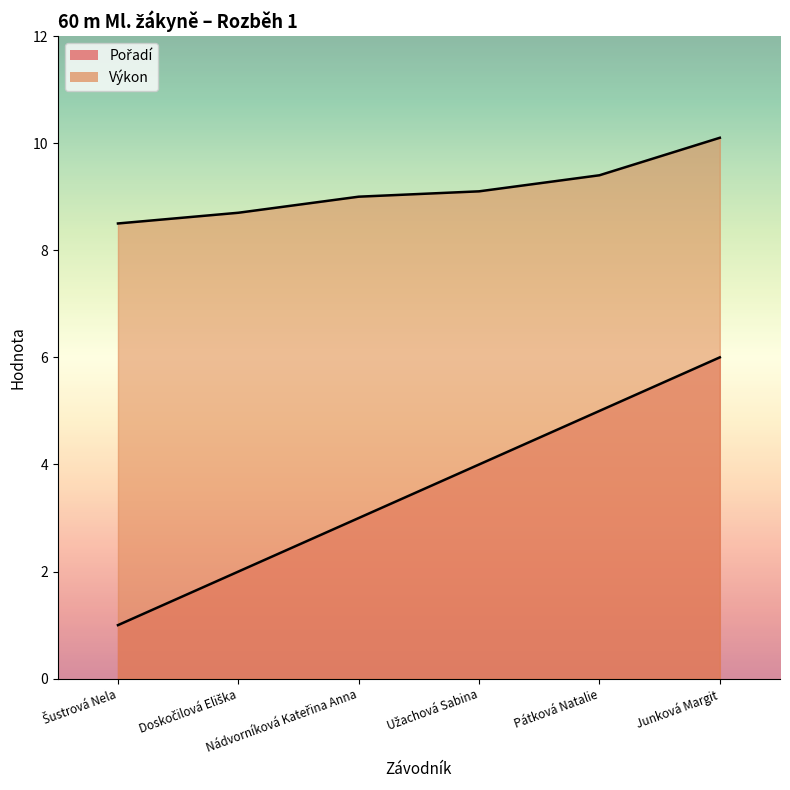

At which category is the sum across all series the highest?

Junková Margit